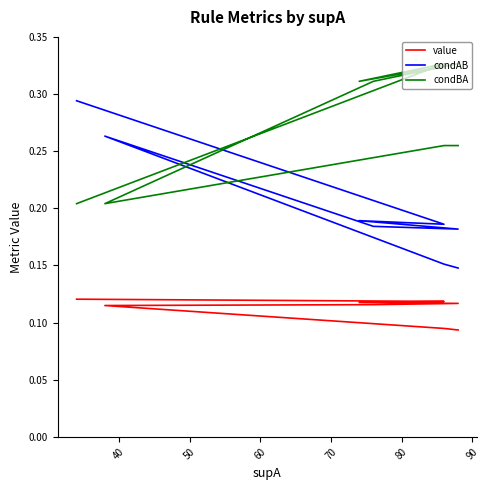

Which series has the widest spread of values?

condAB